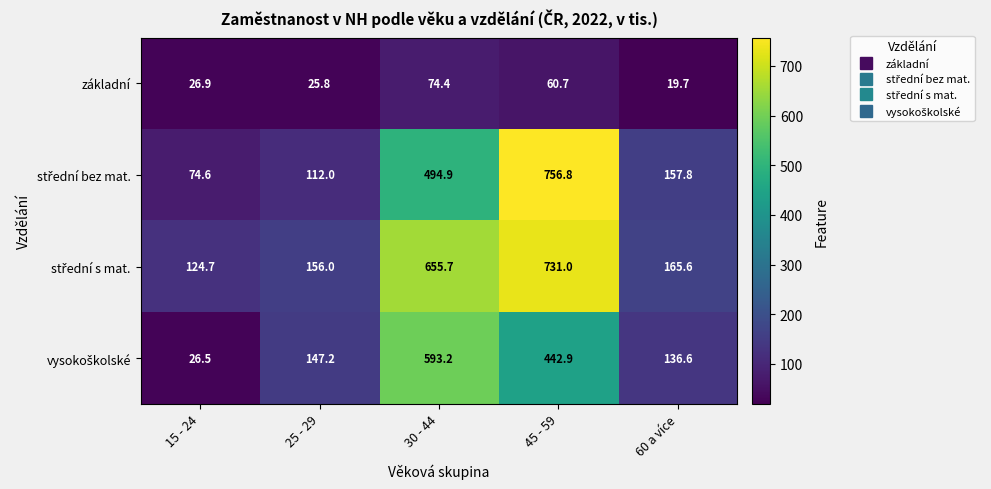

How many distinct data groups are displayed?

4